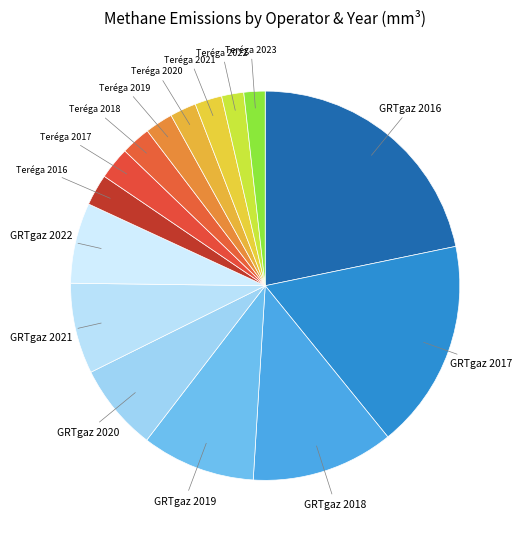

Count the number of slices in the pie.

15